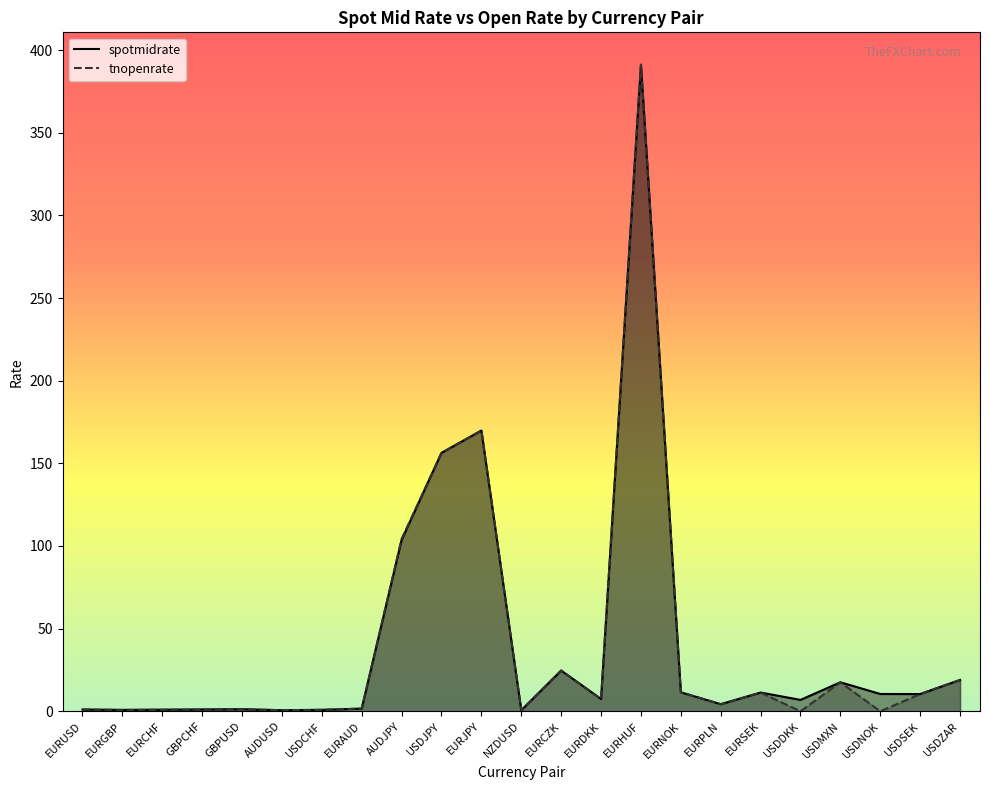

At which label does spotmidrate first exceed 7?

AUDJPY